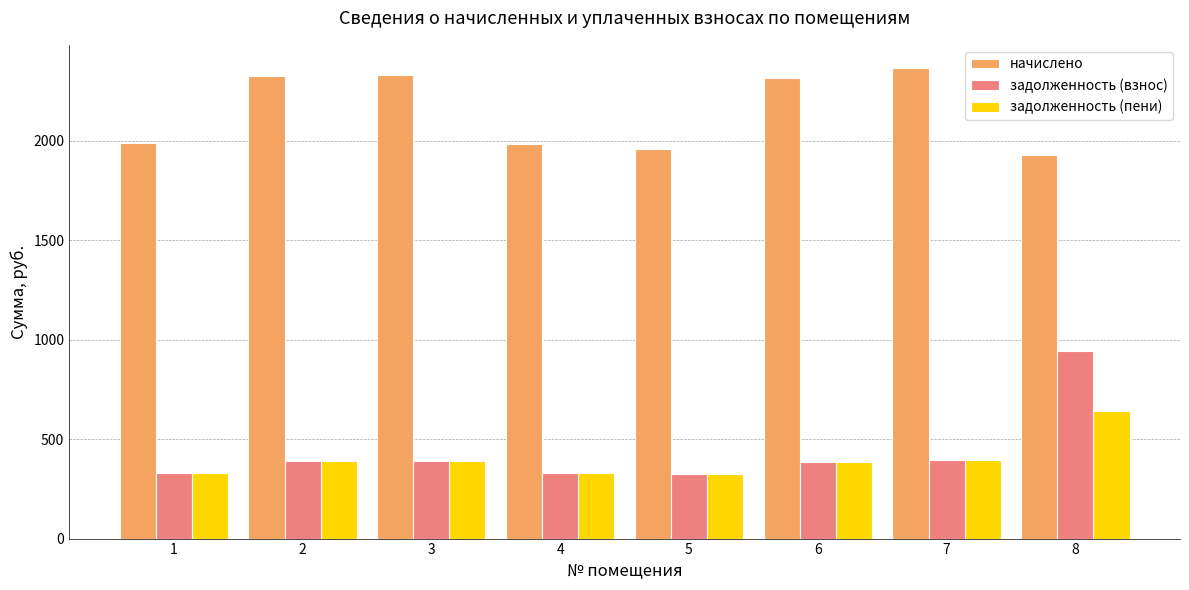

The value of задолженность (пени) at 2 is 260.6. True or false?

False